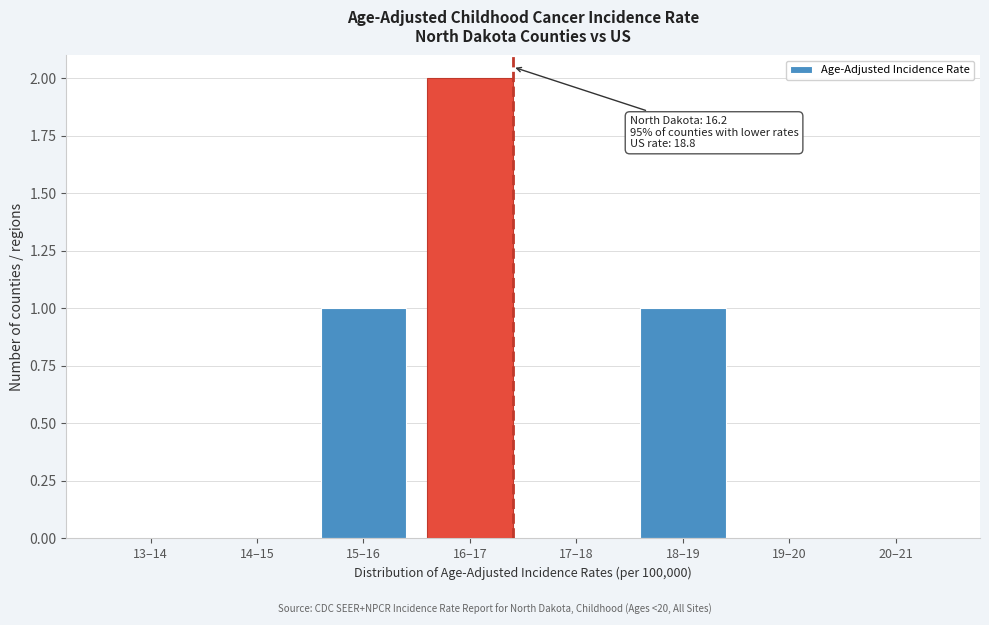

Reading left to right, transcribe all the data shown in this chart.

13–14=0	14–15=0	15–16=1	16–17=2	17–18=0	18–19=1	19–20=0	20–21=0